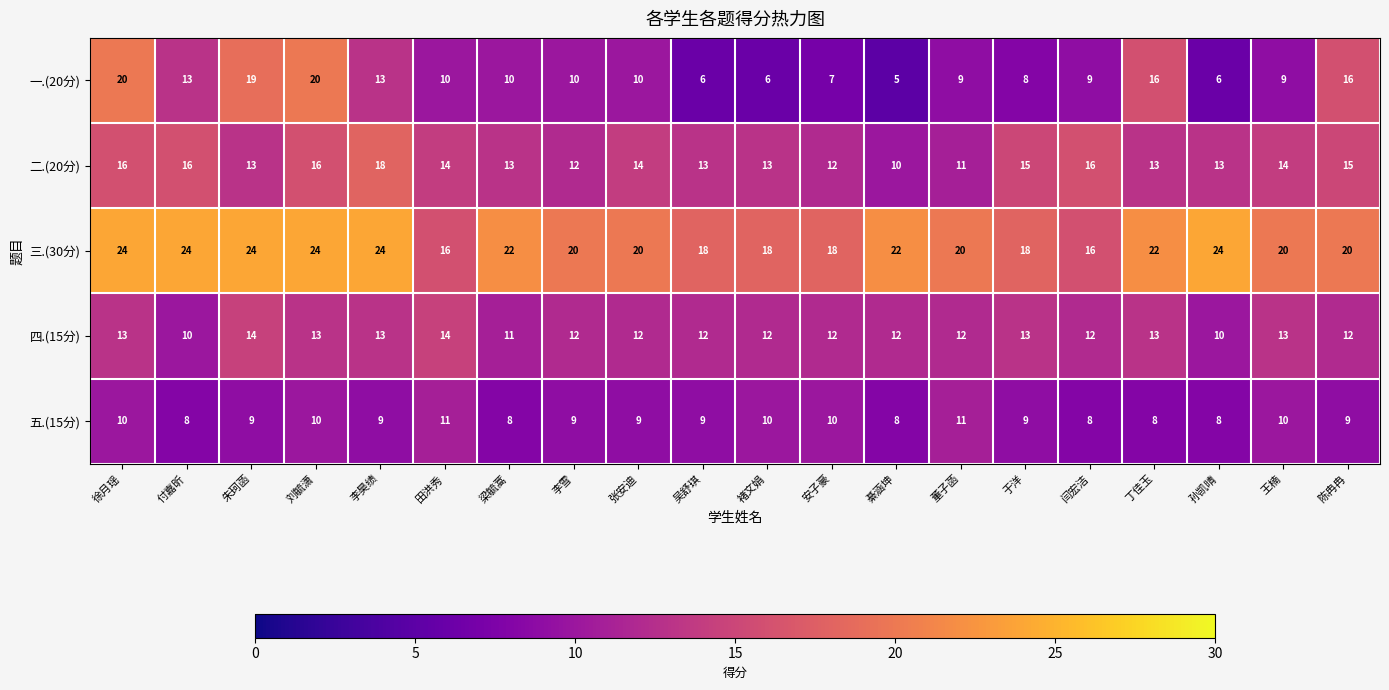

Is it true that 五.(15分) equals 10 at 褚文娟?

True